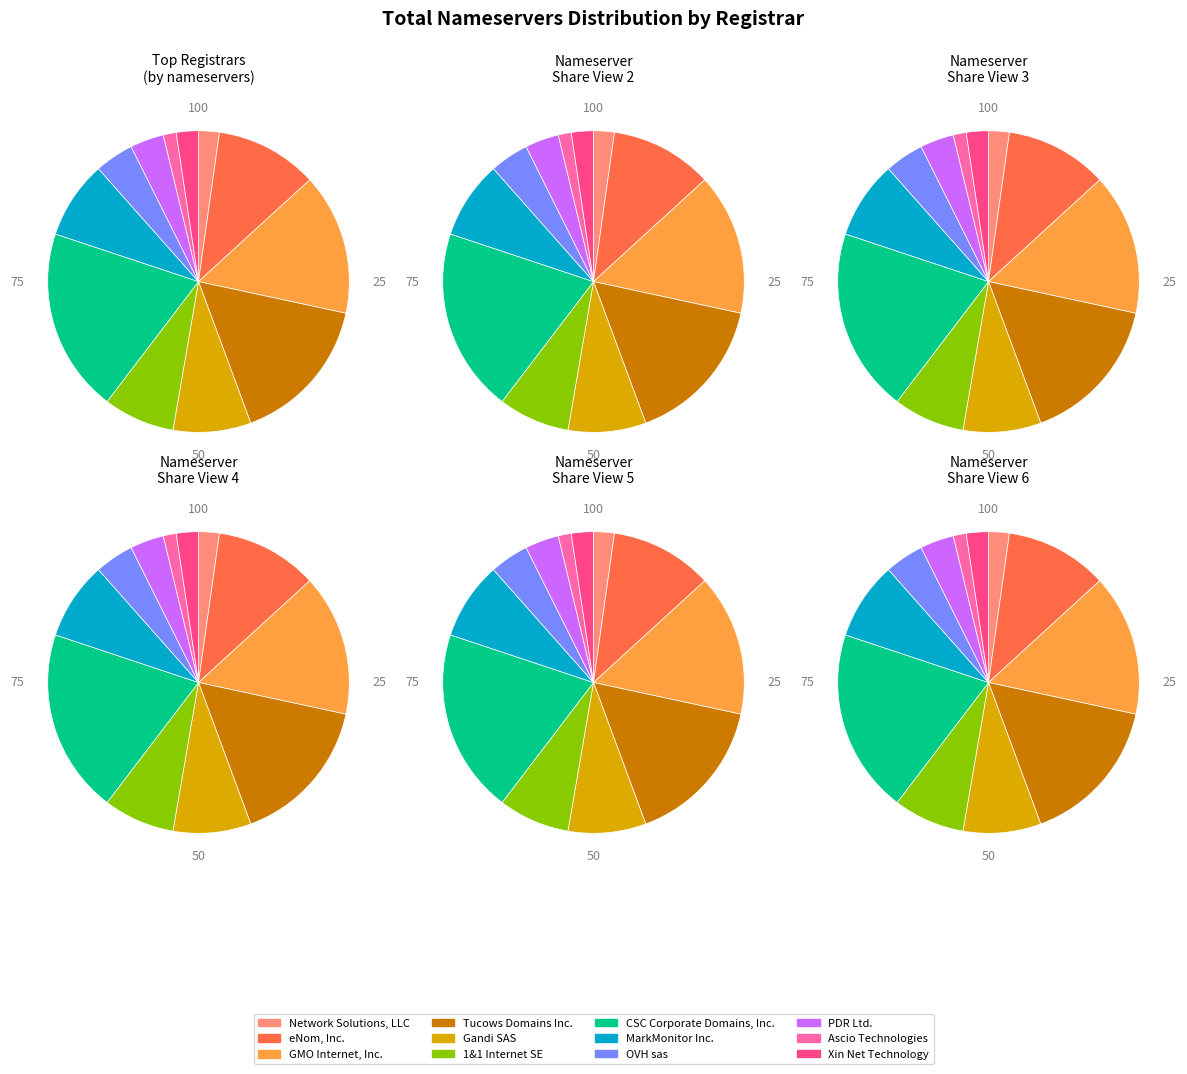

Does any single category account for the majority?

No